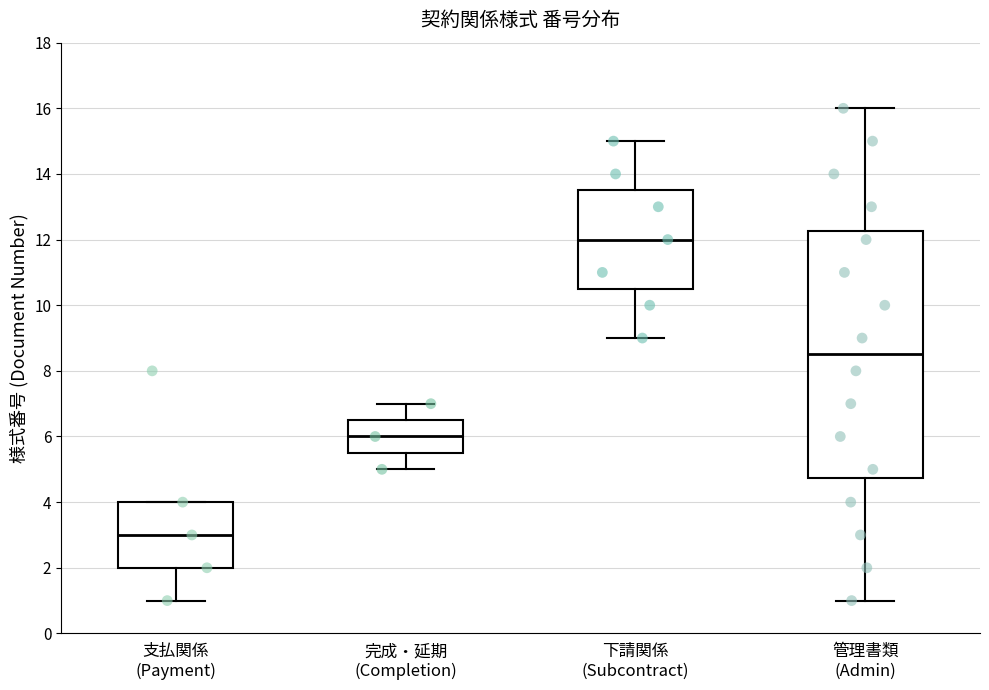

Reading left to right, read every box against the y-axis: the position of its median line, the range the box covers, and the ends of its whiskers. The values are not printed on the chart, so give them approximately, as read against the axis.

支払関係 (Payment): median 3.0, box 2.0 to 4.0, whiskers 1.0 to 4.0
完成・延期 (Completion): median 6.0, box 5.6 to 6.6, whiskers 5.0 to 7.0
下請関係 (Subcontract): median 12.0, box 10.6 to 13.6, whiskers 9.0 to 15.0
管理書類 (Admin): median 8.6, box 4.8 to 12.2, whiskers 1.0 to 16.0